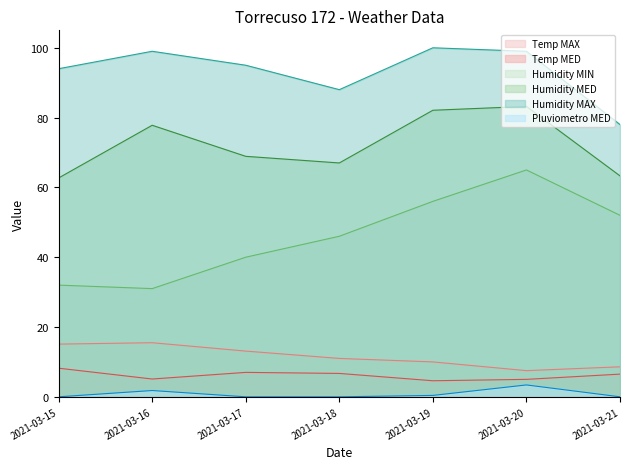

What is the difference between the second highest and second lowest values in the Pluviometro MED series?

1.8